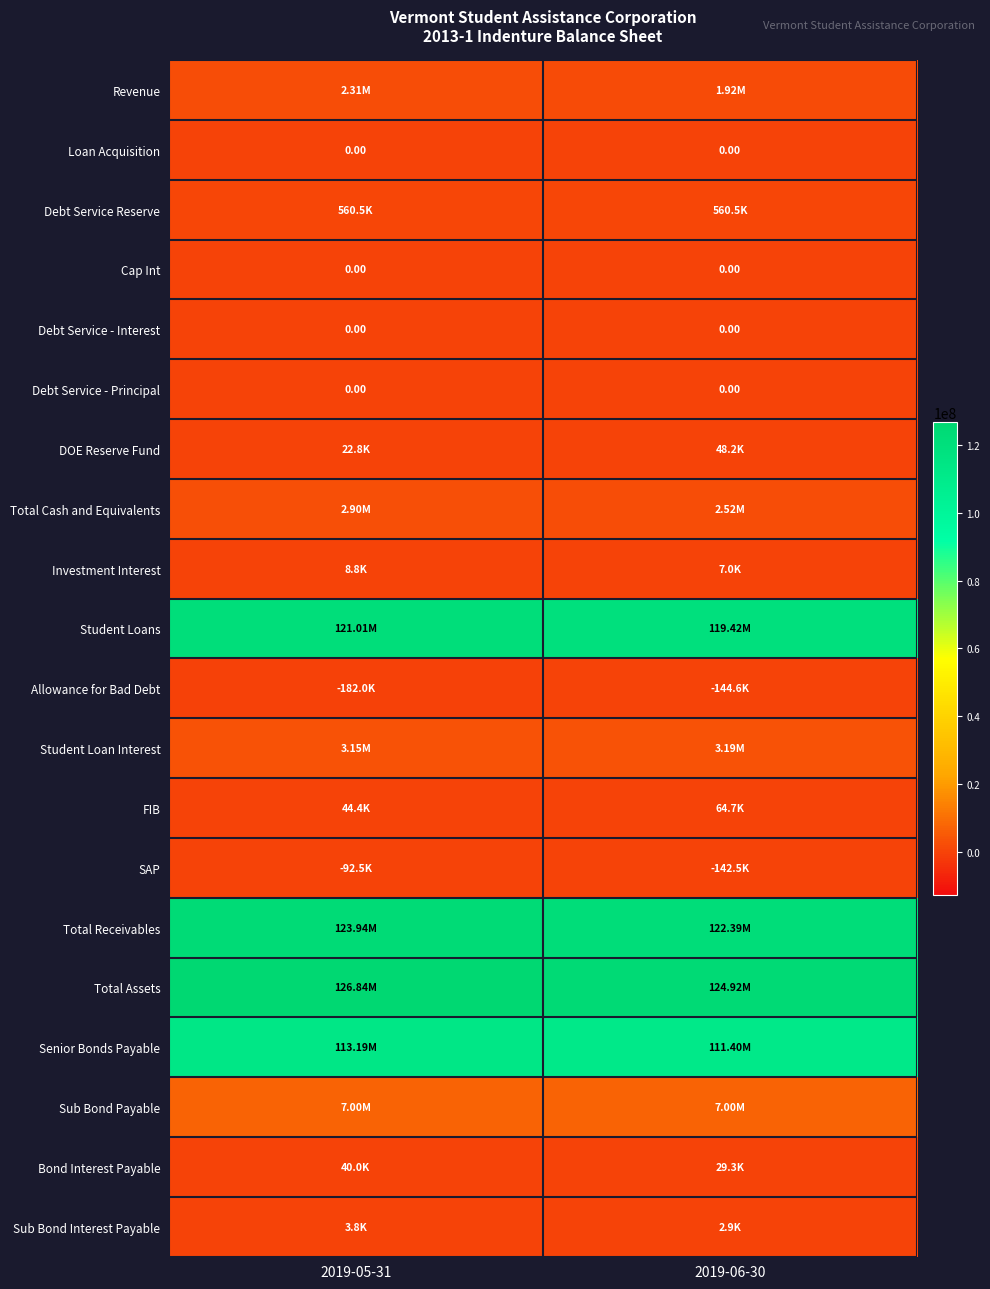

Which series has the largest total across all categories?

Total Assets